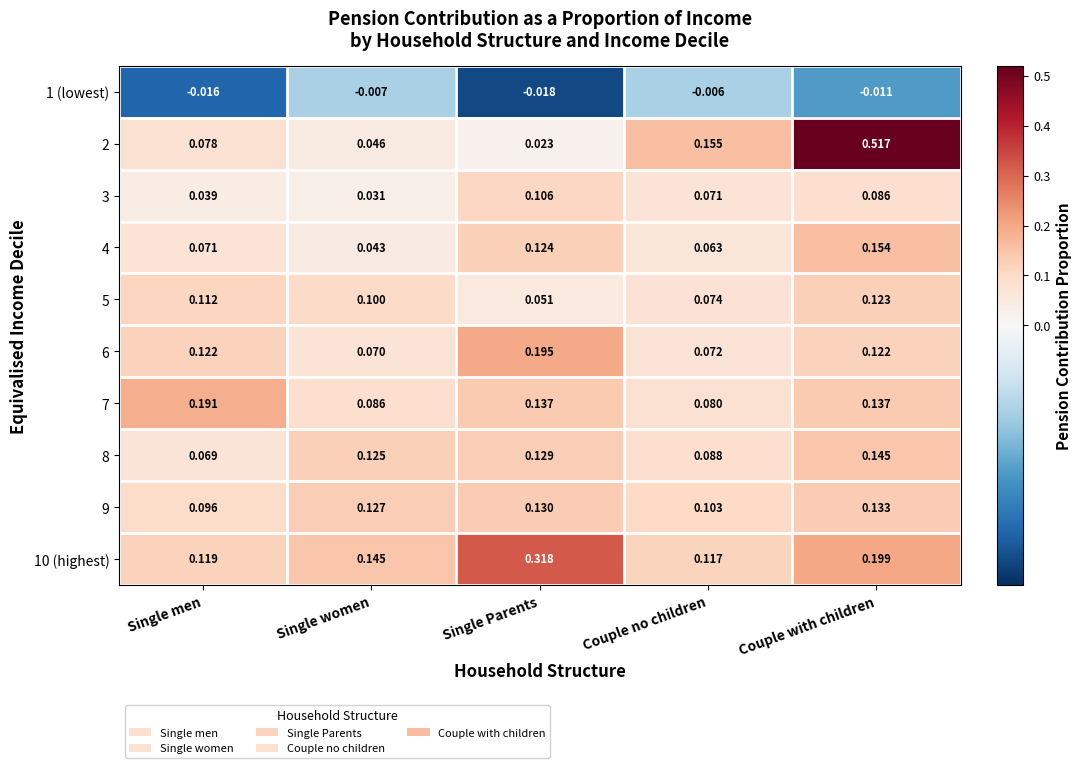

List the labels in order of 10 (highest) value, smallest first.

Couple no children, Single men, Single women, Couple with children, Single Parents